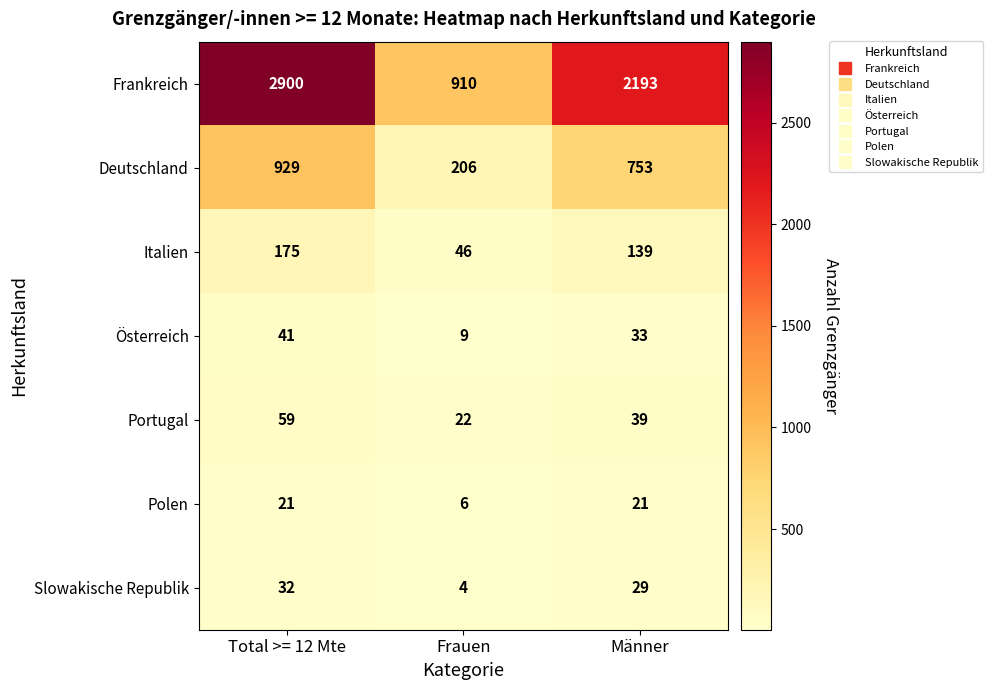

At which label is Deutschland closest to 567?

Männer